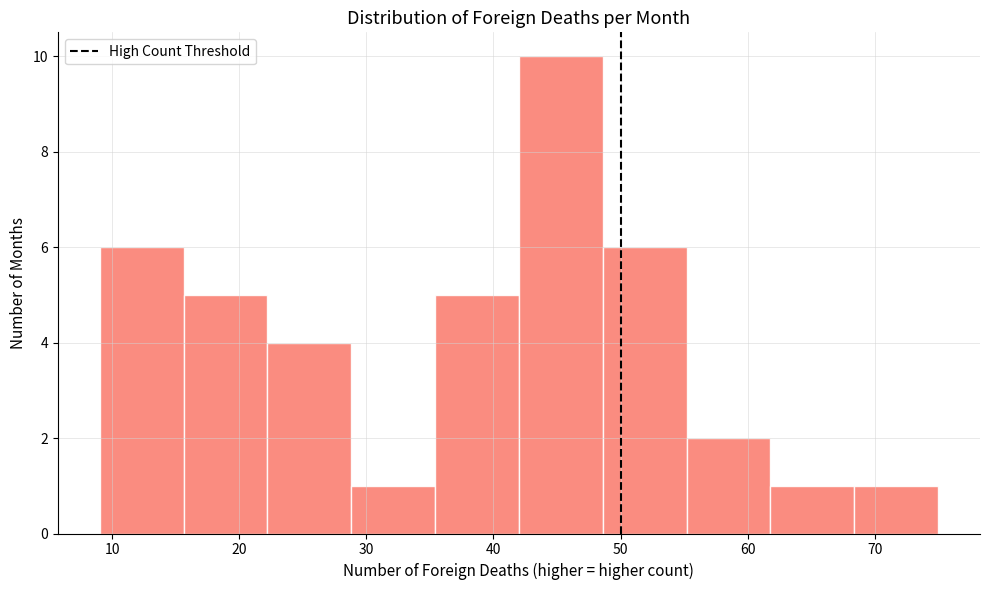

Reading left to right, list every bar in this chart as the range it spans on the x-axis followed by its height. Neither the bar edges nor the heights are printed on the chart, so give them approximately, as read against the axes.

9.0 to 15.6: 6
15.6 to 22.2: 5
22.2 to 28.8: 4
28.8 to 35.4: 1
35.4 to 42.0: 5
42.0 to 48.6: 10
48.6 to 55.2: 6
55.2 to 61.8: 2
61.8 to 68.4: 1
68.4 to 75.0: 1